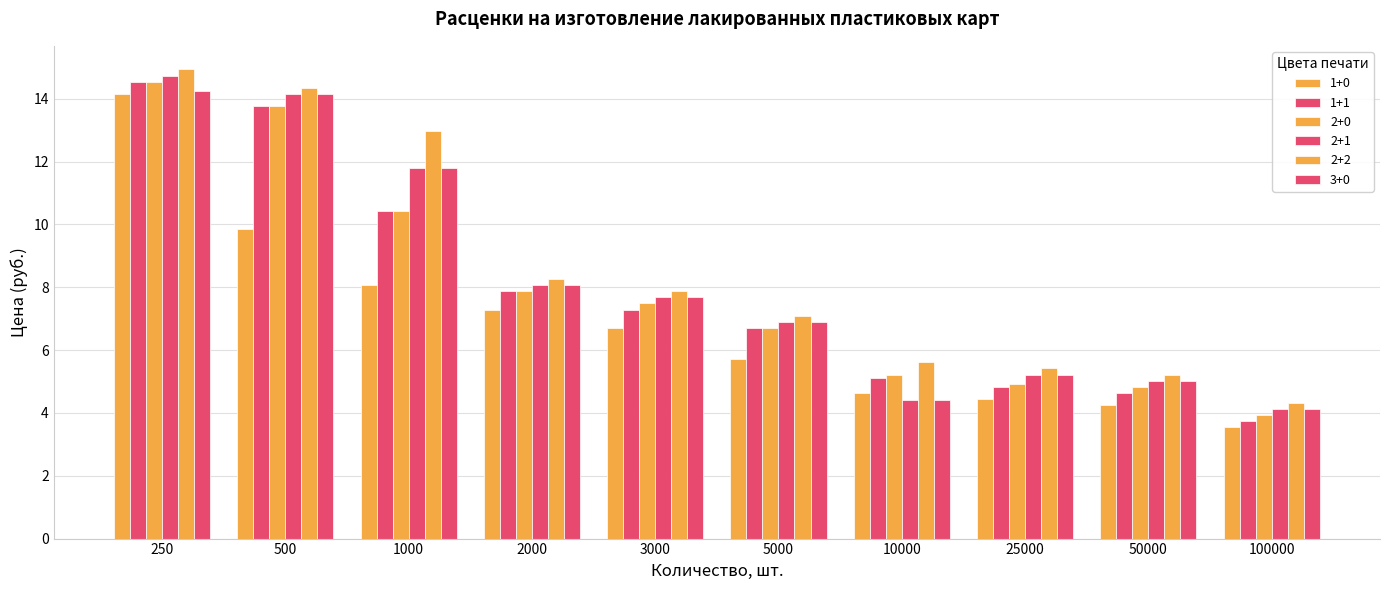

What is the minimum value shown in the chart?

3.5